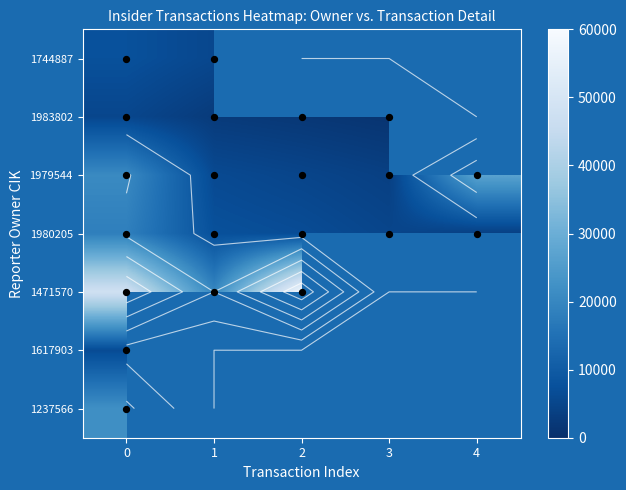

At 0, list the series in order from smallest to largest.

1983802, 1617903, 1744887, 1980205, 1979544, 1237566, 1471570